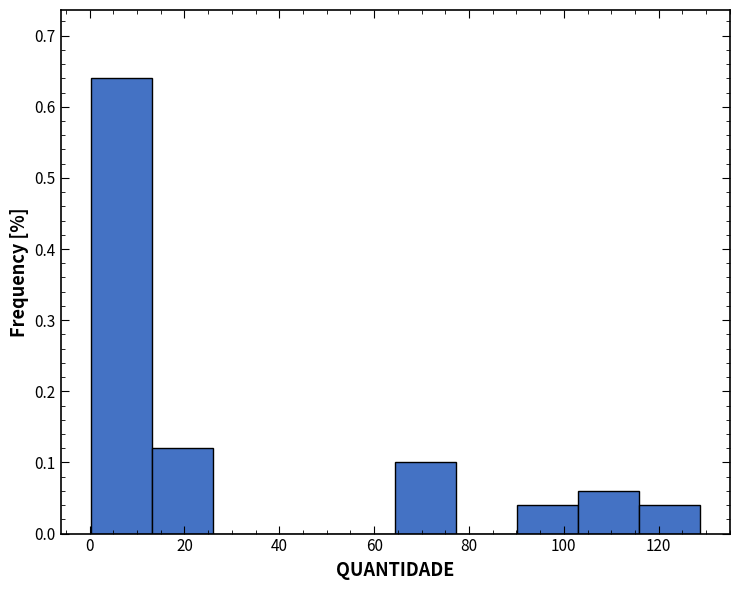

Over which range of the x-axis is the bar tallest?

0 to 14